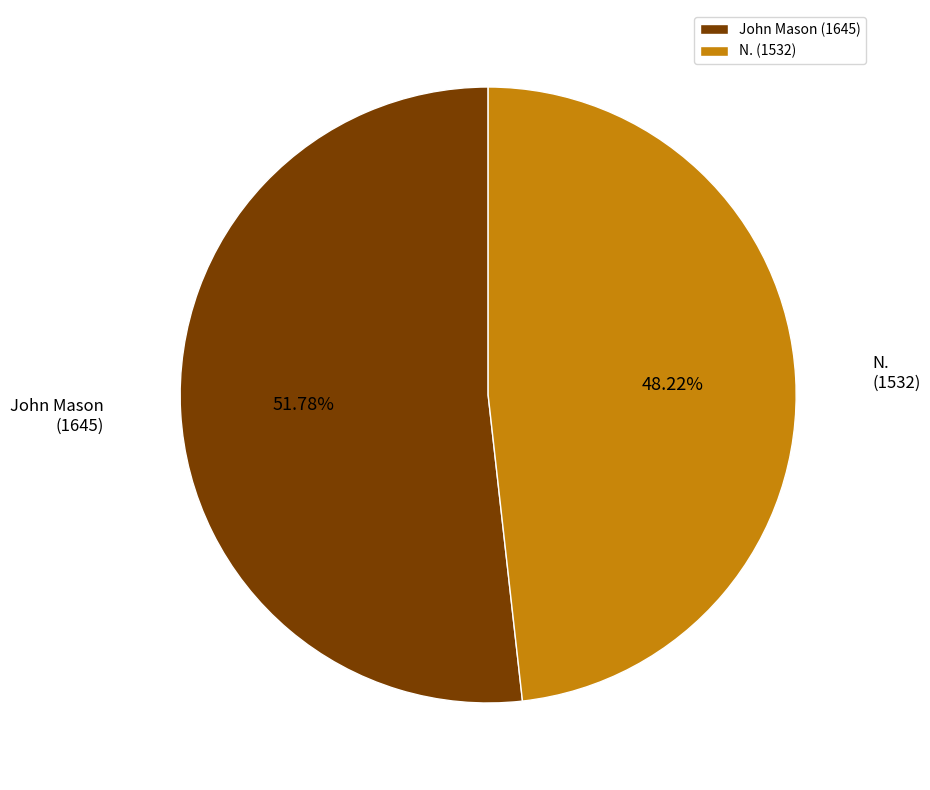

How much of the chart is everything except N.?

51.8%